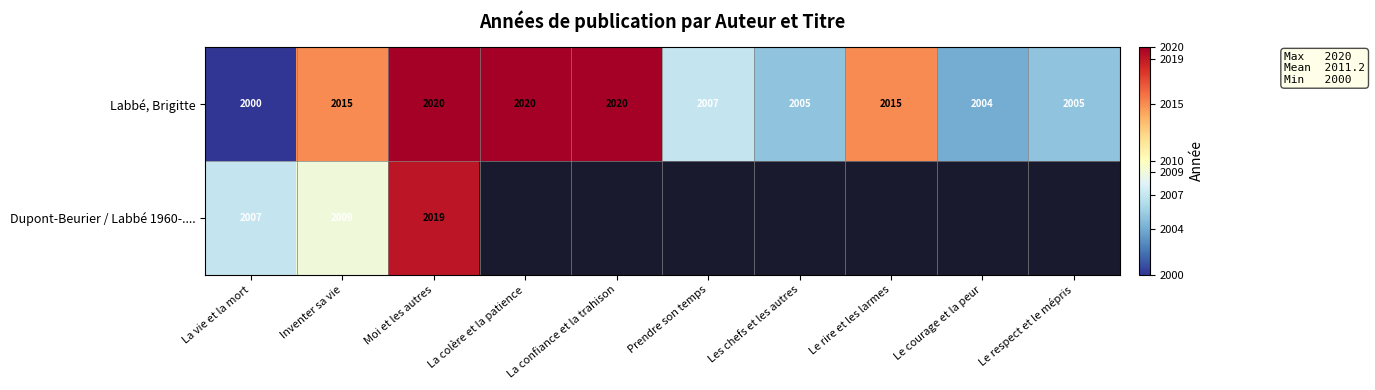

True or false: Labbé, Brigitte has a value of 2015 at Le rire et les larmes.

True